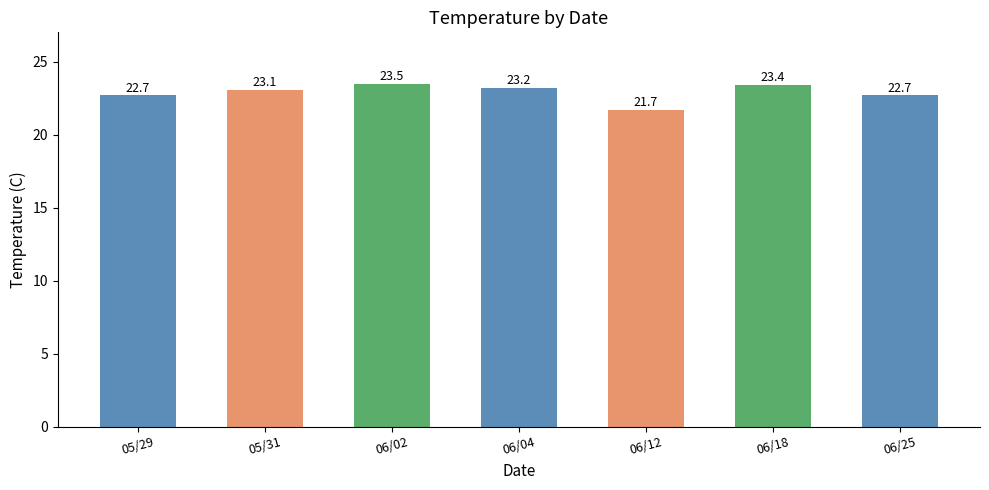

Between 05/29 and 06/18, which is larger?

06/18